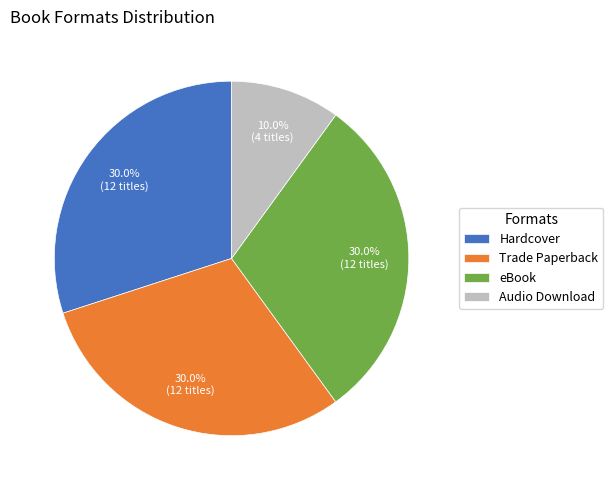

What percentage is the Trade Paperback slice, to the nearest percent?

30%